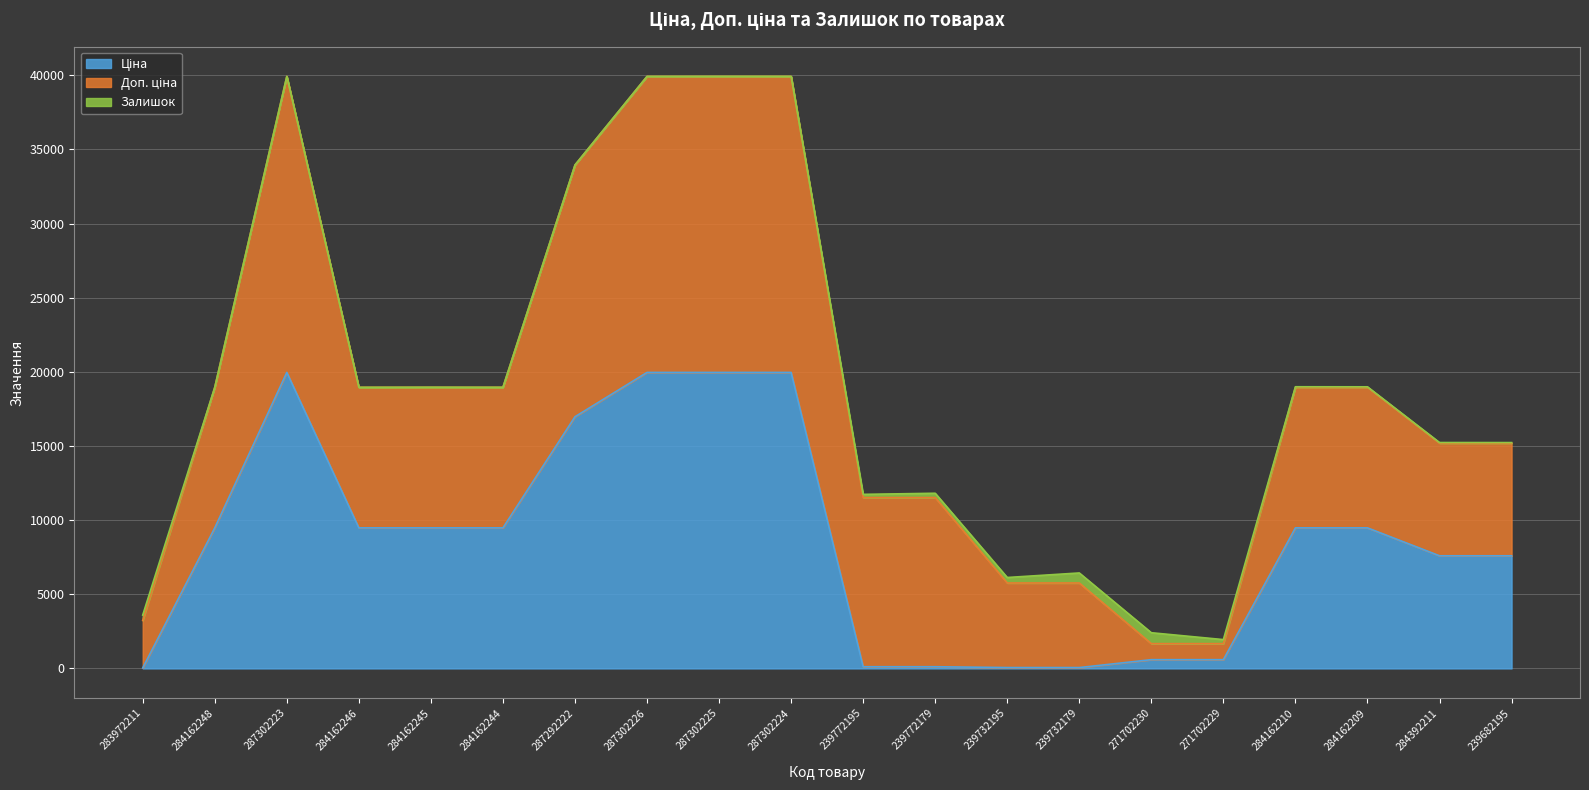

Which category has the lowest value in the Залишок series?

284162248